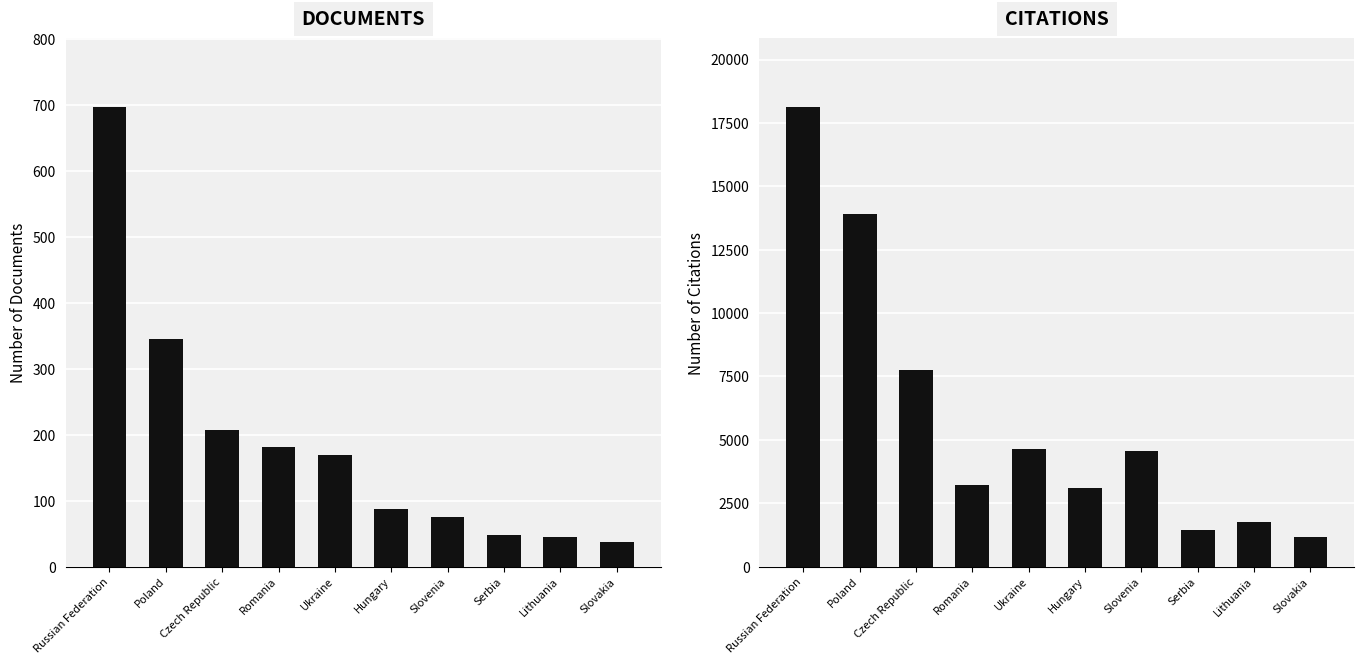

How many bars are there in total?

20